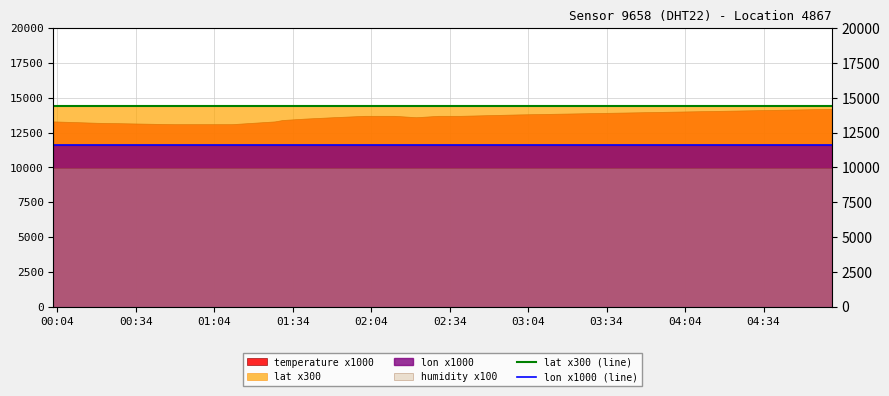

Which series has the largest total across all categories?

lat x300 (line)